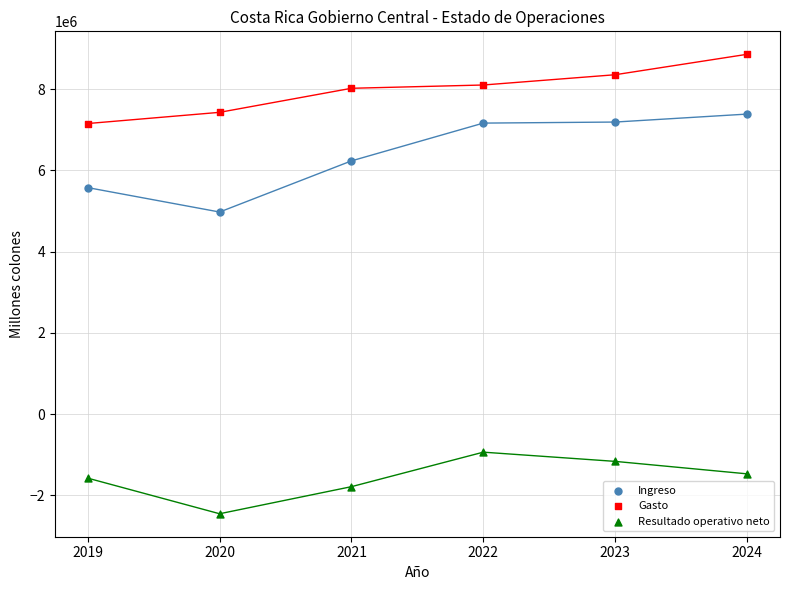

Which series has the largest Y range (max minus min)?

Ingreso